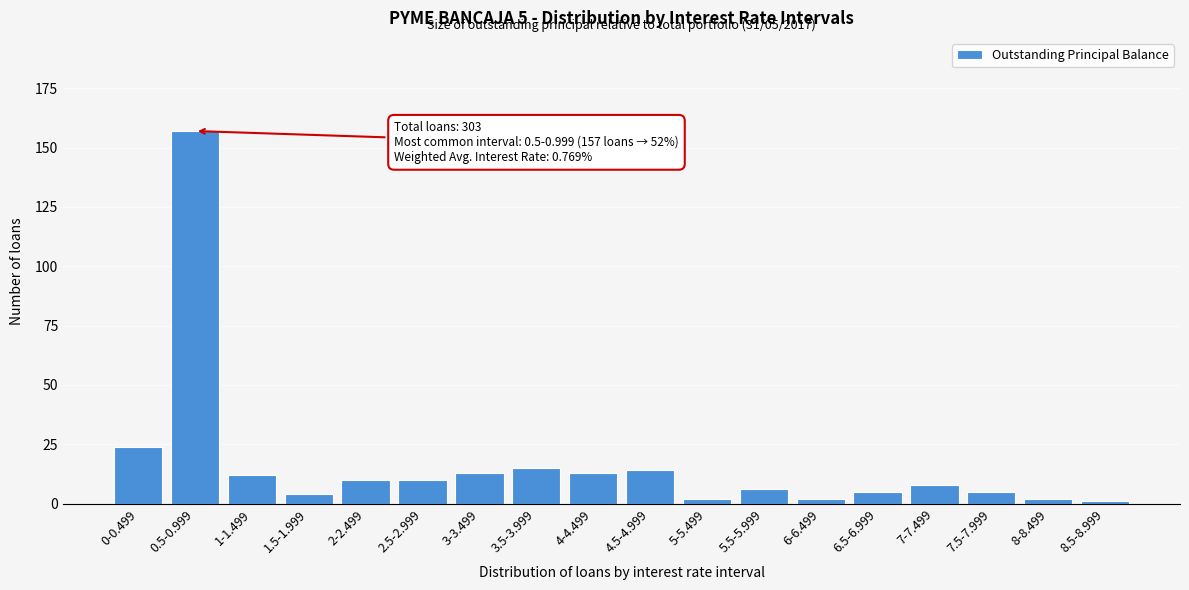

Reading left to right, list all the values displayed in this chart.

24	157	12	4	10	10	13	15	13	14	2	6	2	5	8	5	2	1